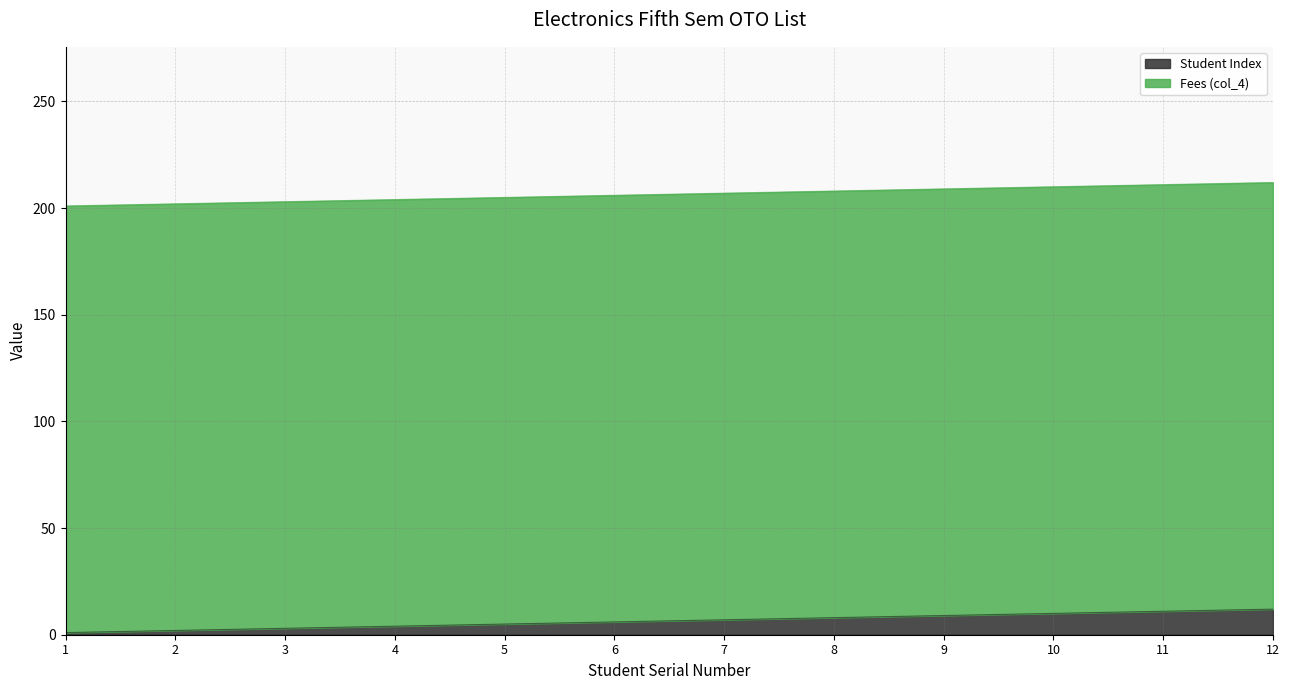

Rank the categories by value from highest to lowest.

12, 11, 10, 9, 8, 7, 6, 5, 4, 3, 2, 1